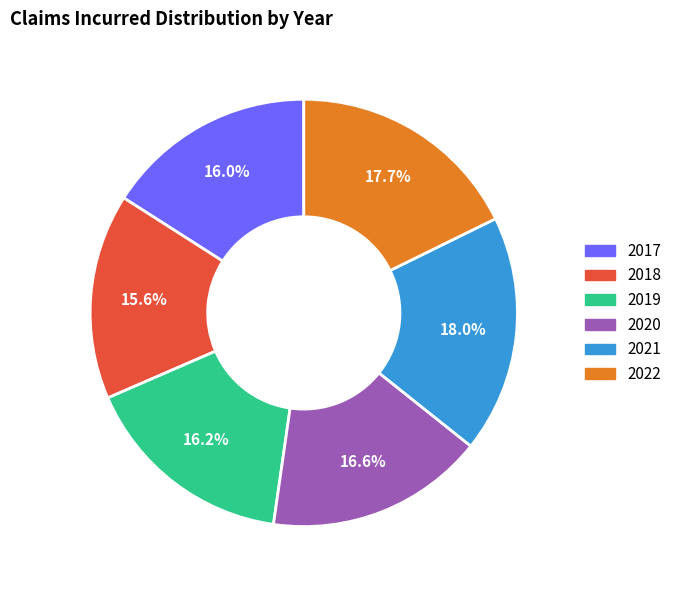

Does any single category account for the majority?

No